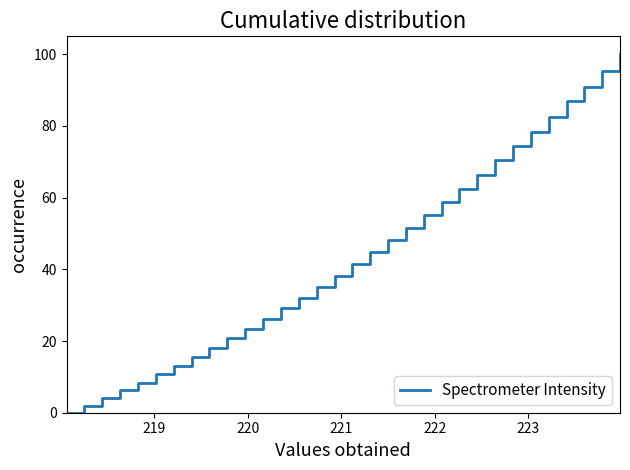

What is the difference between the maximum and minimum values?

100.0